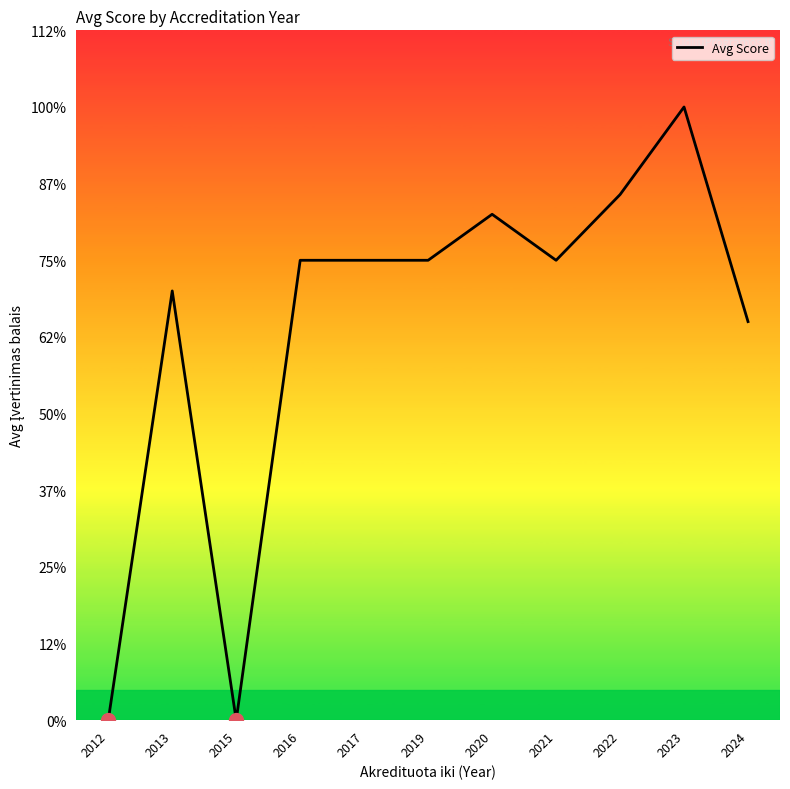

Is this an area chart (filled region under the line)?

Yes